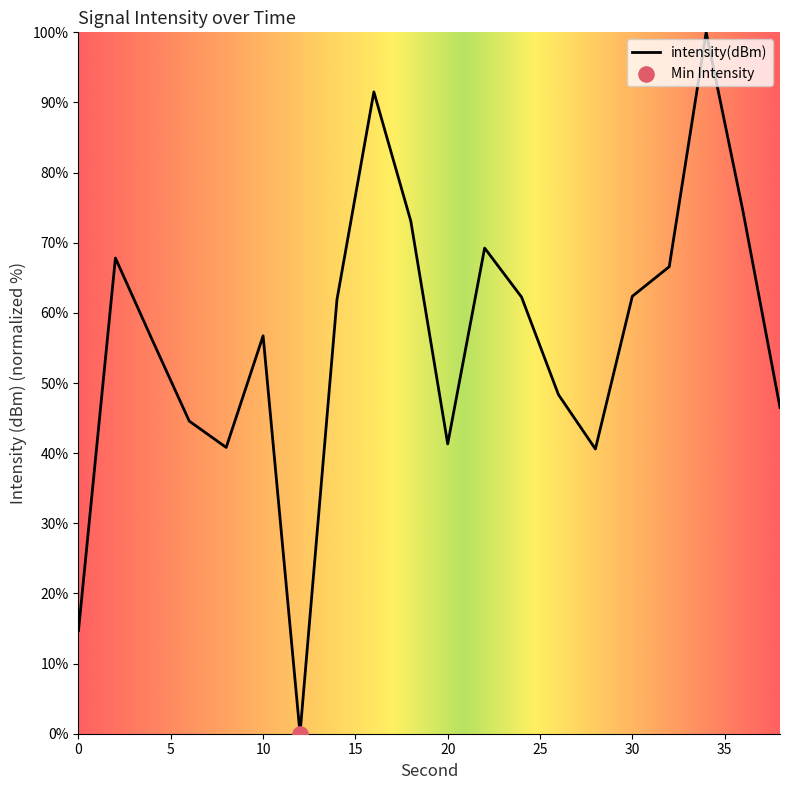

What is the greatest value displayed?

100.0